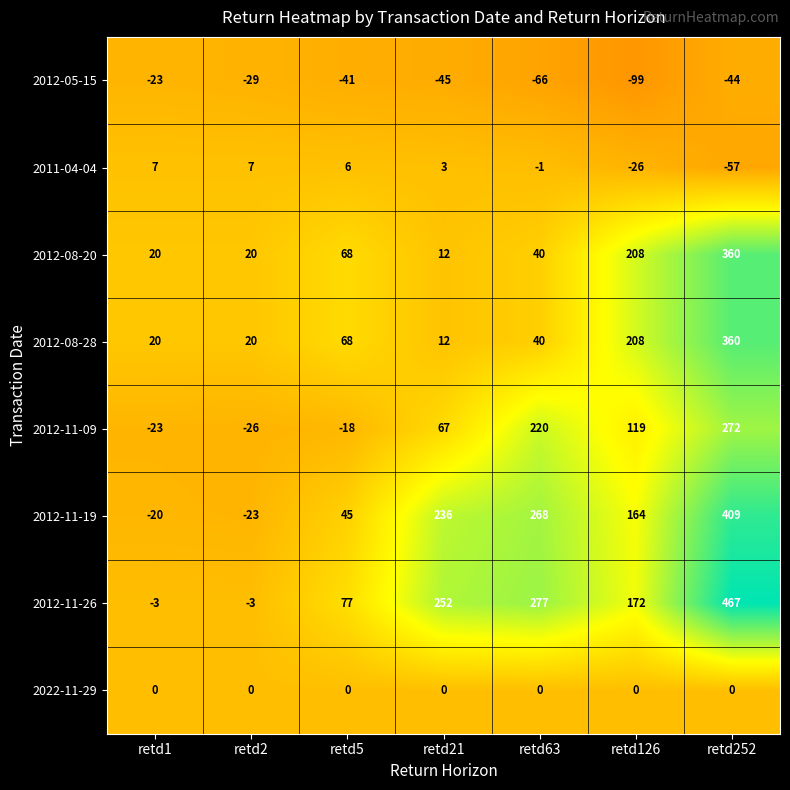

List the labels in order of 2012-11-09 value, smallest first.

retd2, retd1, retd5, retd21, retd126, retd63, retd252